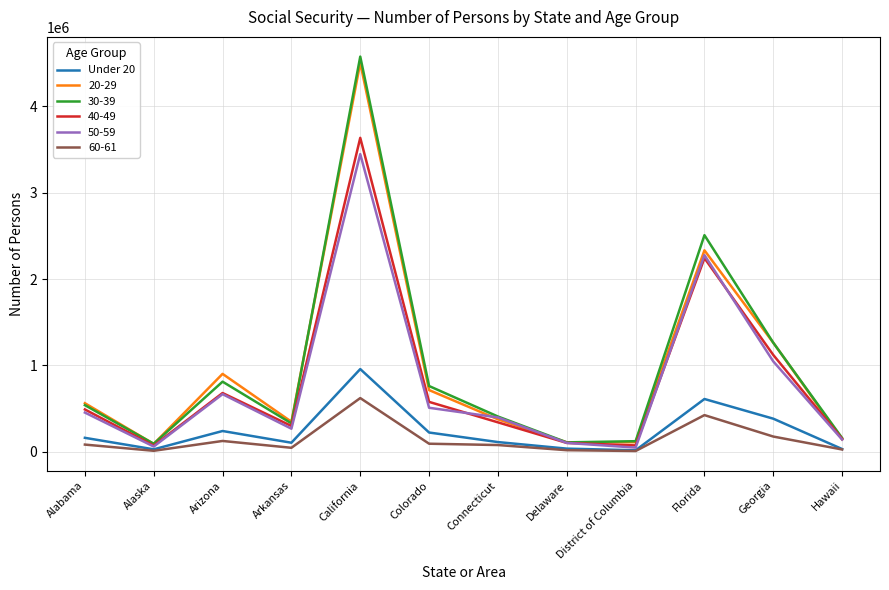

Is it true that 40-49 equals 299224 at Arkansas?

True